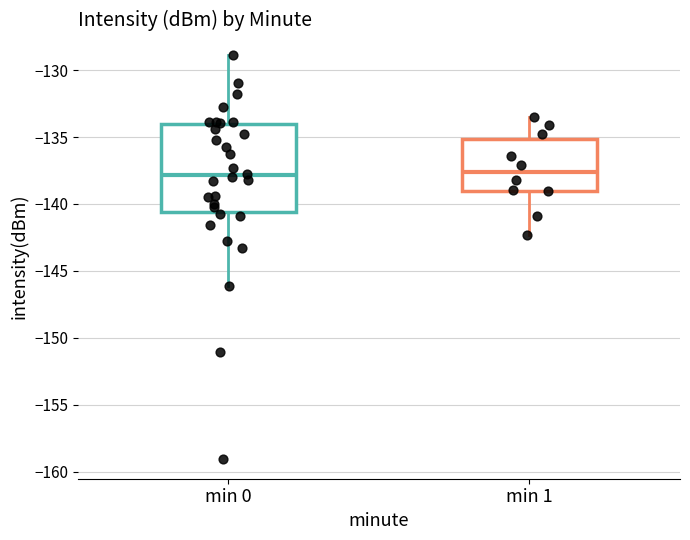

Reading left to right, read every box against the y-axis: the position of its median line, the range the box covers, and the ends of its whiskers. The values are not printed on the chart, so give them approximately, as read against the axis.

min 0: median -138.0, box -140.5 to -134.0, whiskers -146.0 to -129.0
min 1: median -137.5, box -139.0 to -135.0, whiskers -142.5 to -133.5